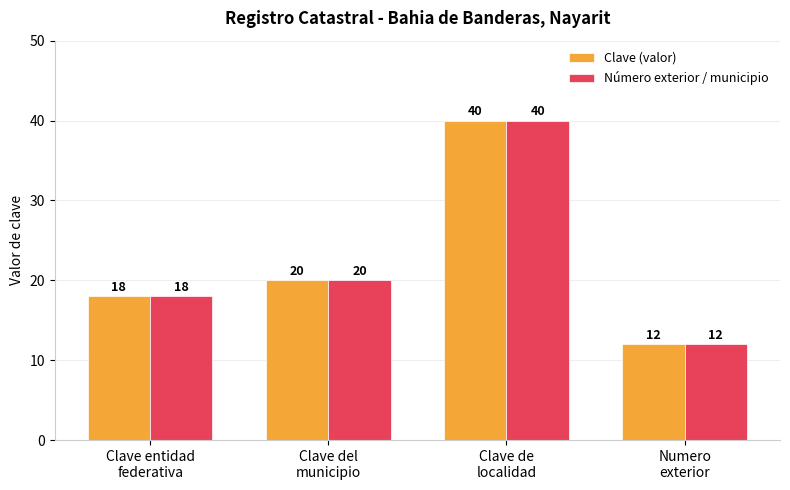

Which category has the lowest value in the Número exterior / municipio series?

Numero
exterior